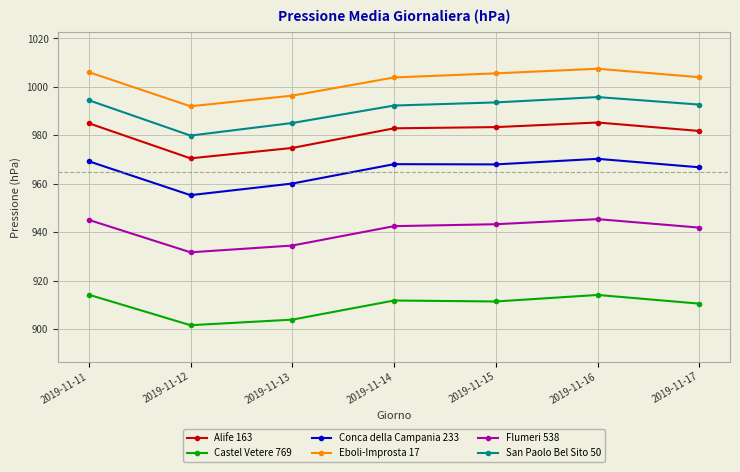

What is the difference between the highest and lowest values at 2019-11-13?

92.5